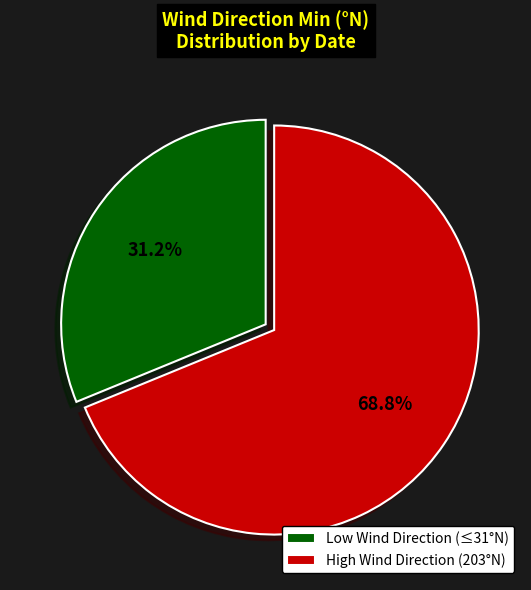

How much of the chart is everything except High Wind Direction (203°N)?

31.2%